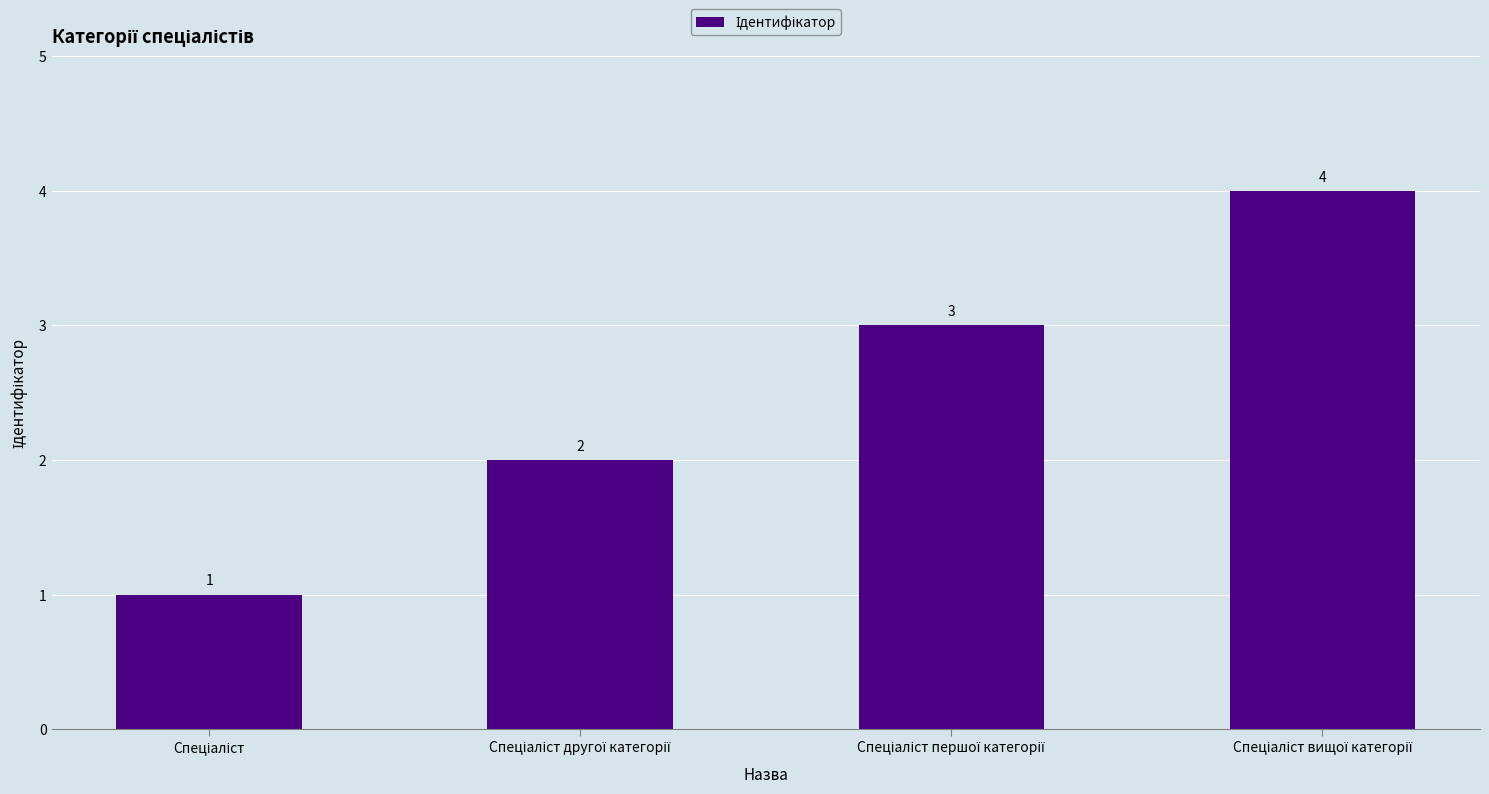

What is the sum of all values?

10